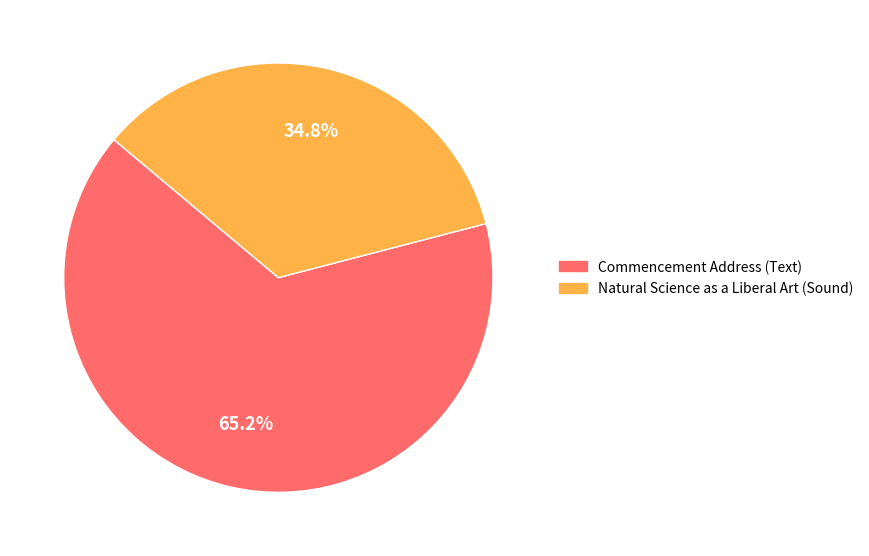

True or false: Commencement Address (Text) accounts for 65% of the total.

True